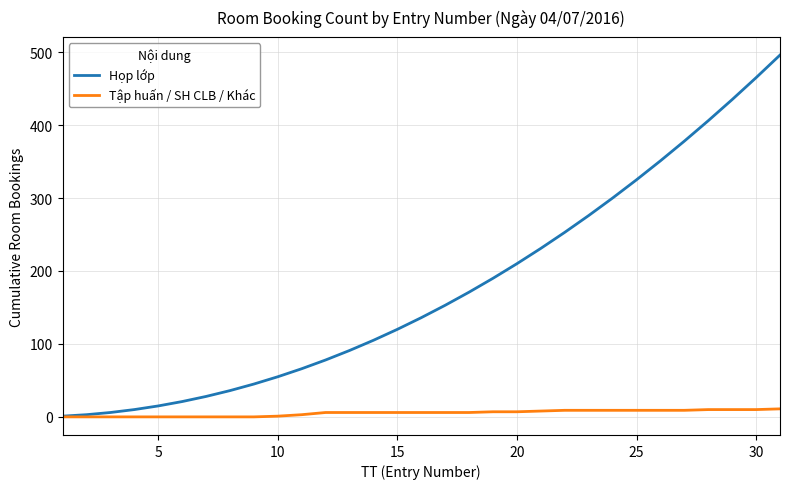

Rank the series by their maximum value, from lowest to highest.

Tập huấn / SH CLB / Khác, Họp lớp